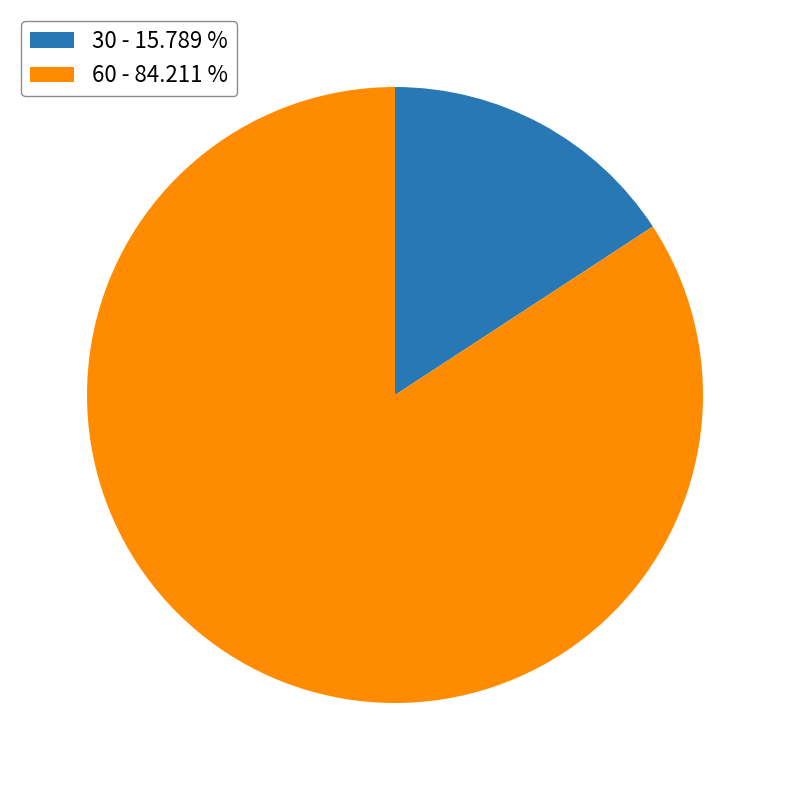

Which slice represents more than half of the pie?

60